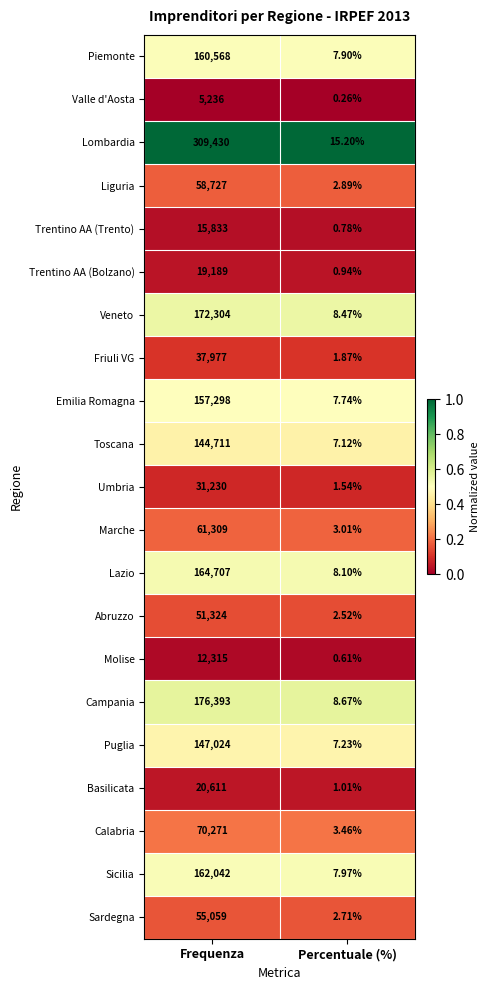

Which category has the highest value across all series?

Frequenza